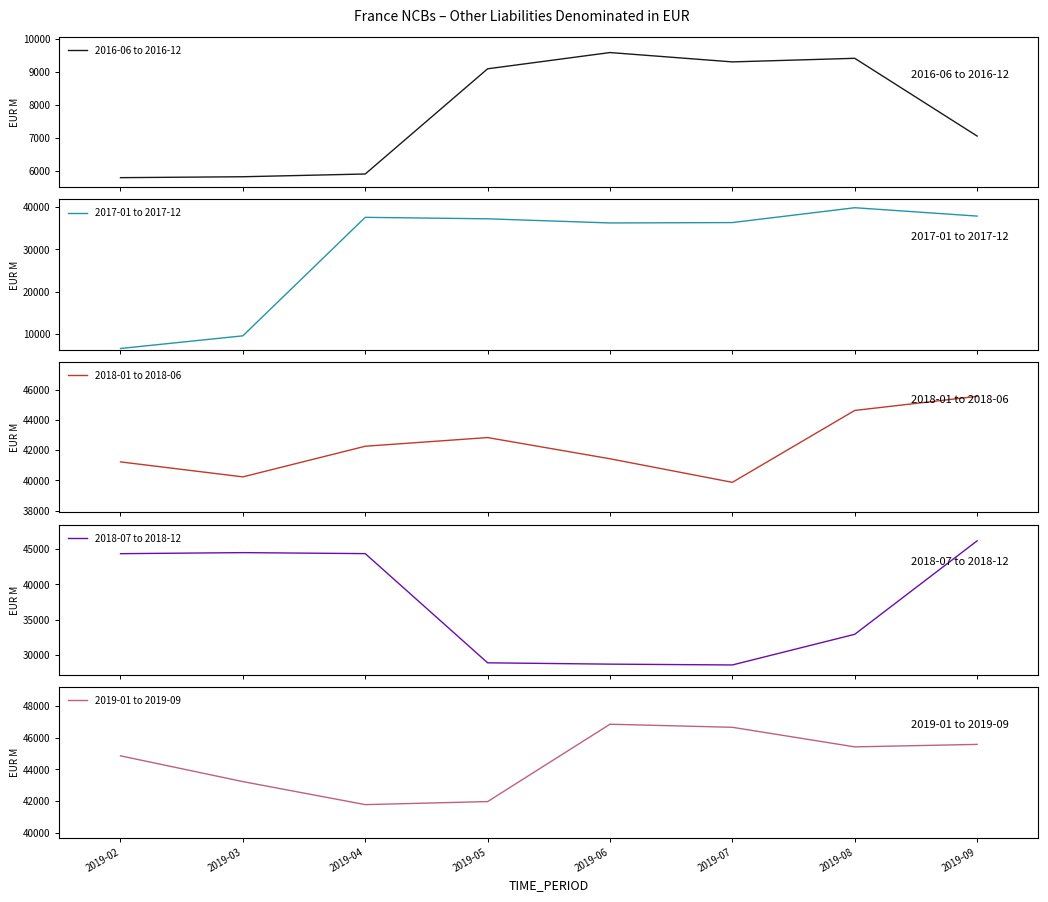

At how many categories does at least one series exceed 16068?

8